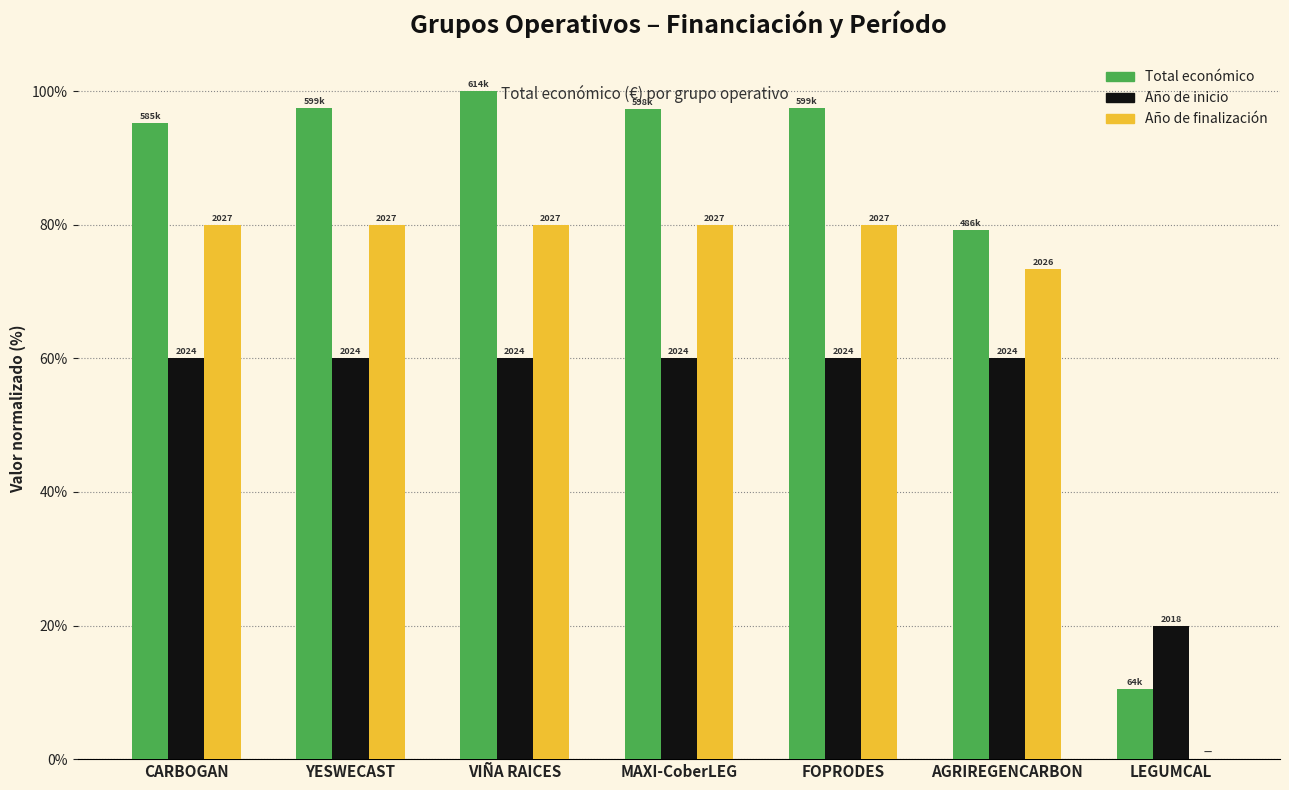

Does the chart contain stacked bars?

No